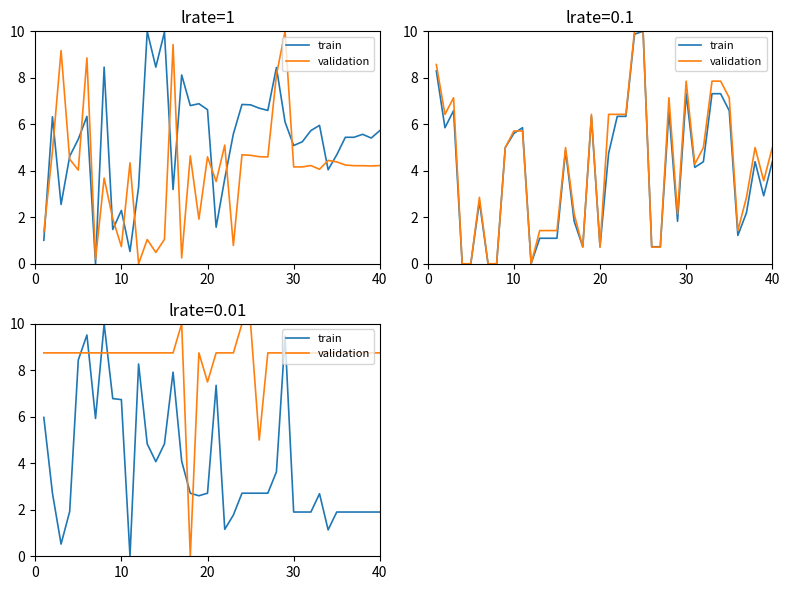

How many interior local peaks does the train series have?

7